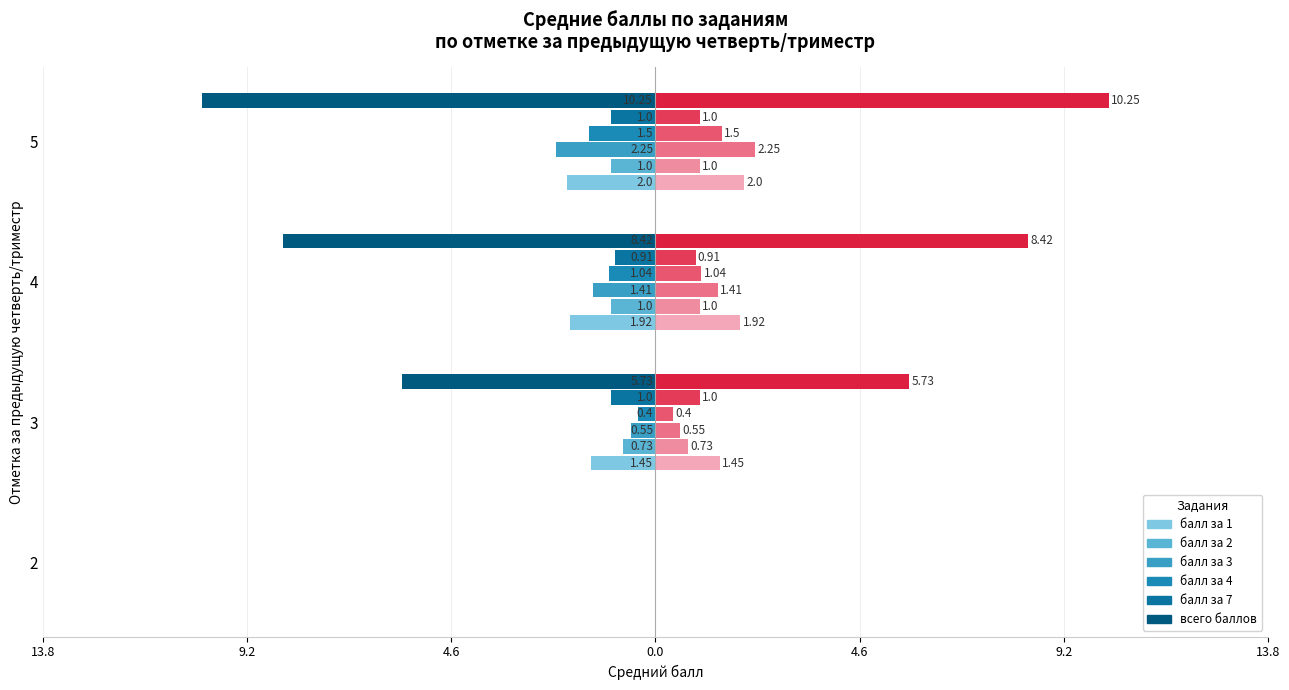

What is the spread (max minus min) of values at 4?

7.5